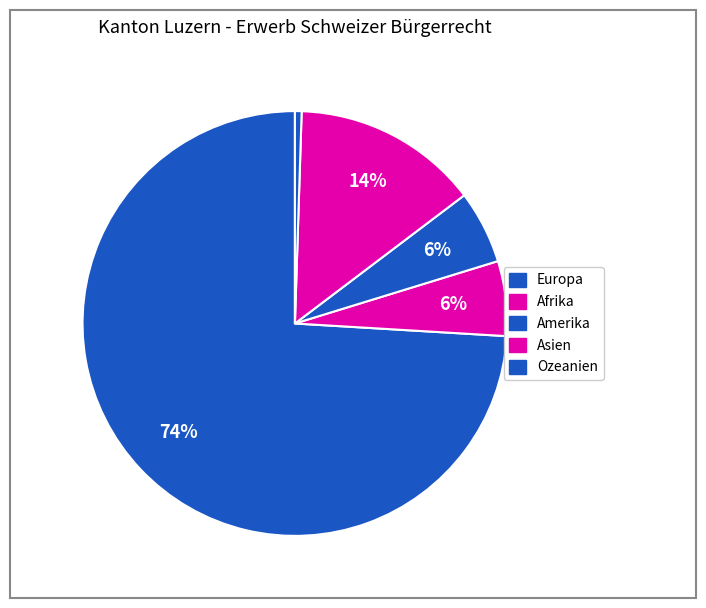

To the nearest percent, what is the combined percentage of Europa and Ozeanien?

75%